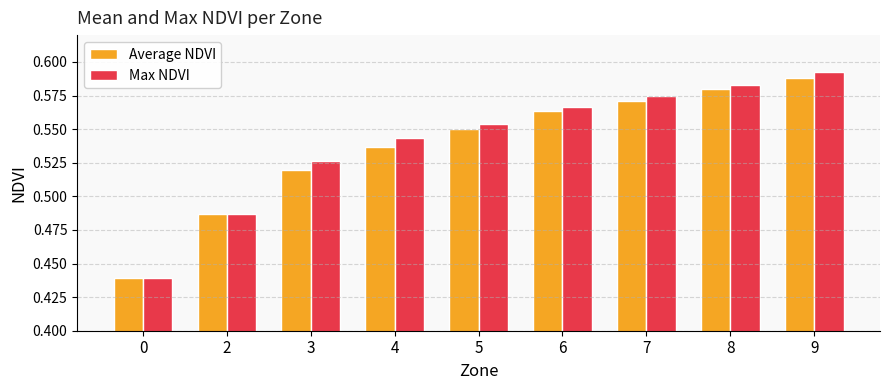

Which series has the widest spread of values?

Max NDVI